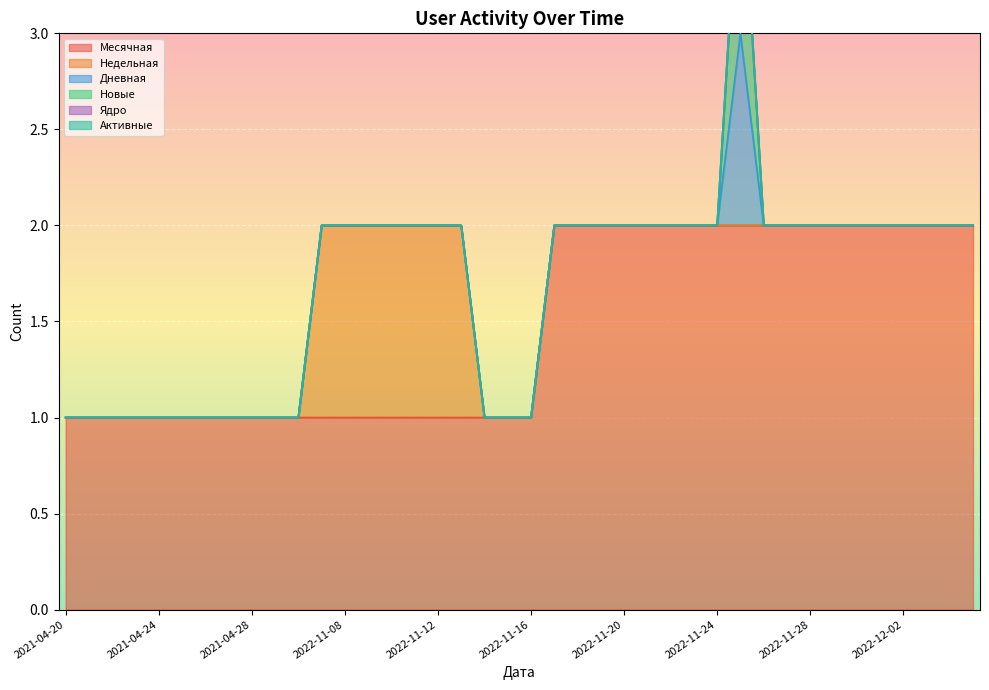

How many Дневная values are between 0 and 1?

40